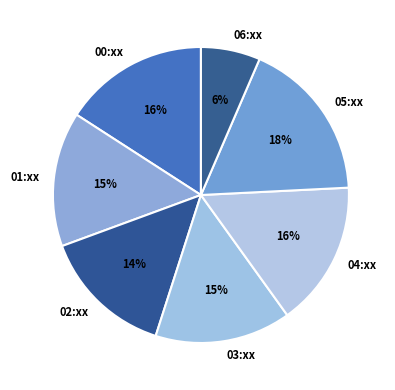

Which slice is the smallest?

06:xx